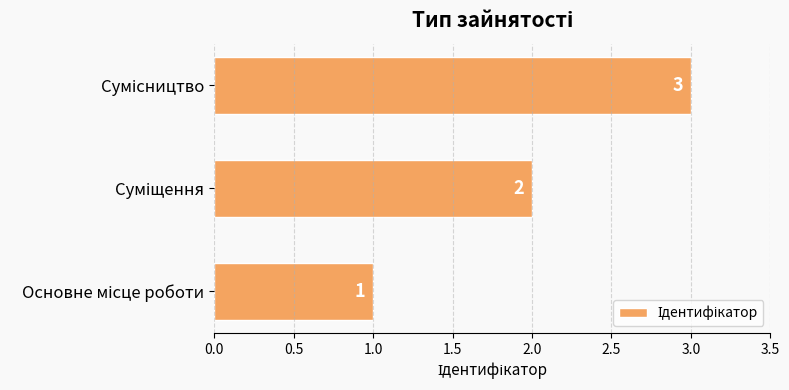

What is the maximum value shown in the chart?

3